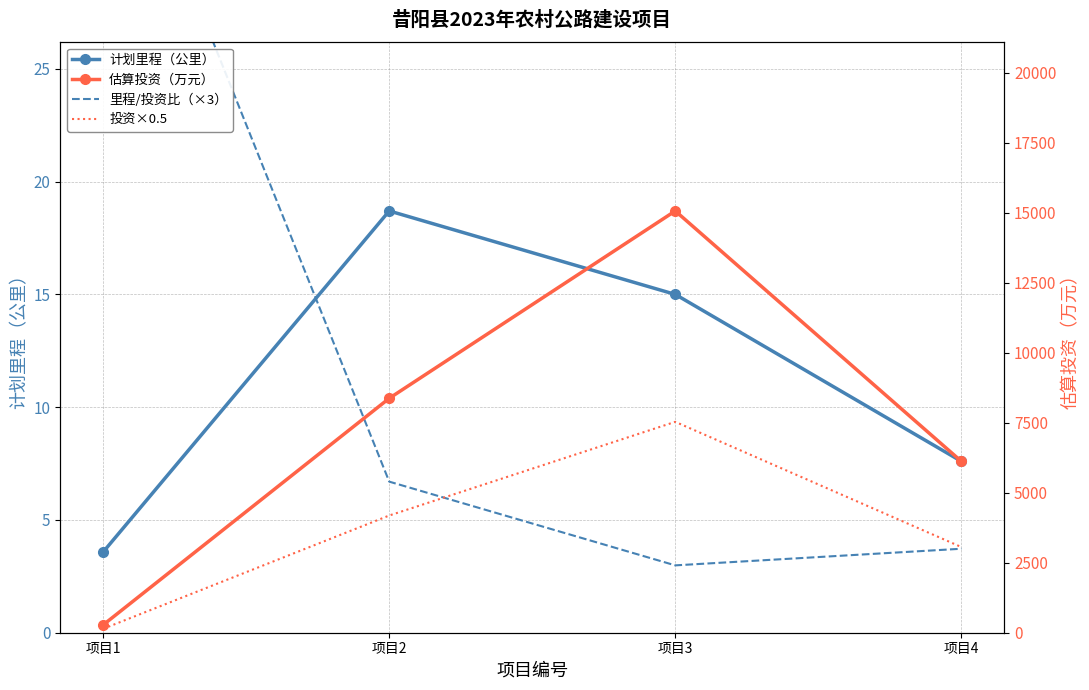

At how many categories does at least one series exceed 8488?

1